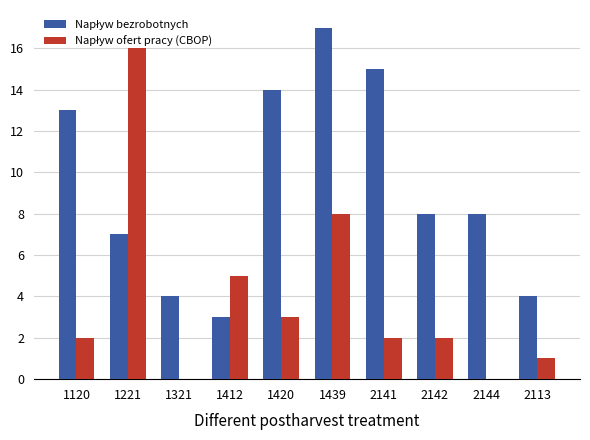

What is the maximum value shown in the chart?

17